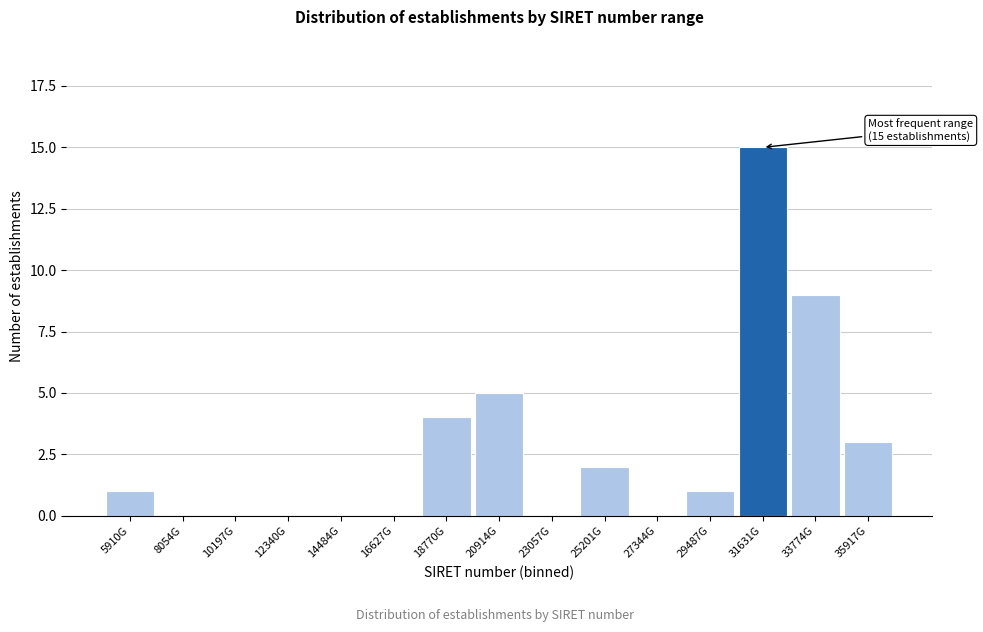

Reading left to right, transcribe all the data shown in this chart.

5910G=1	8054G=0	10197G=0	12340G=0	14484G=0	16627G=0	18770G=4	20914G=5	23057G=0	25201G=2	27344G=0	29487G=1	31631G=15	33774G=9	35917G=3